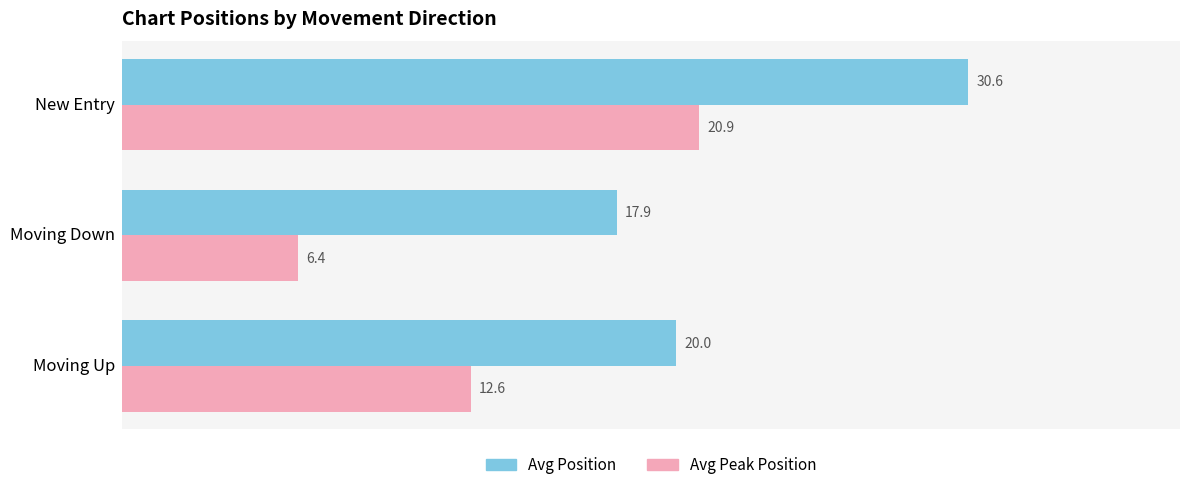

What is the difference between the maximum and minimum values in the Avg Peak Position series?

14.5